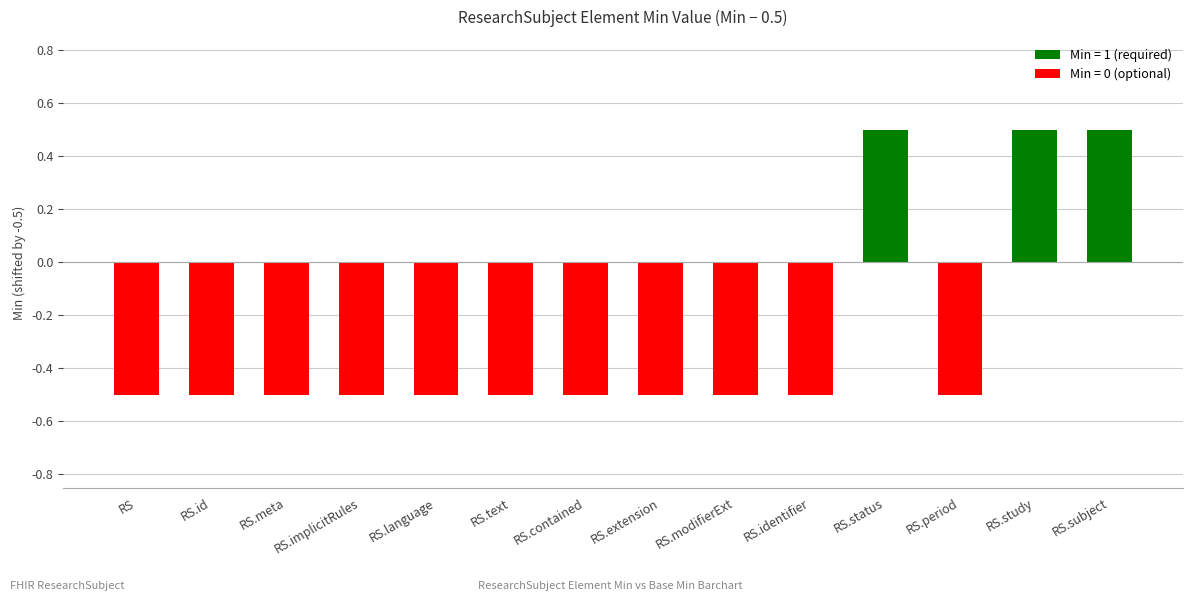

The chart shows a value of -0.5 at RS.language. True or false?

True